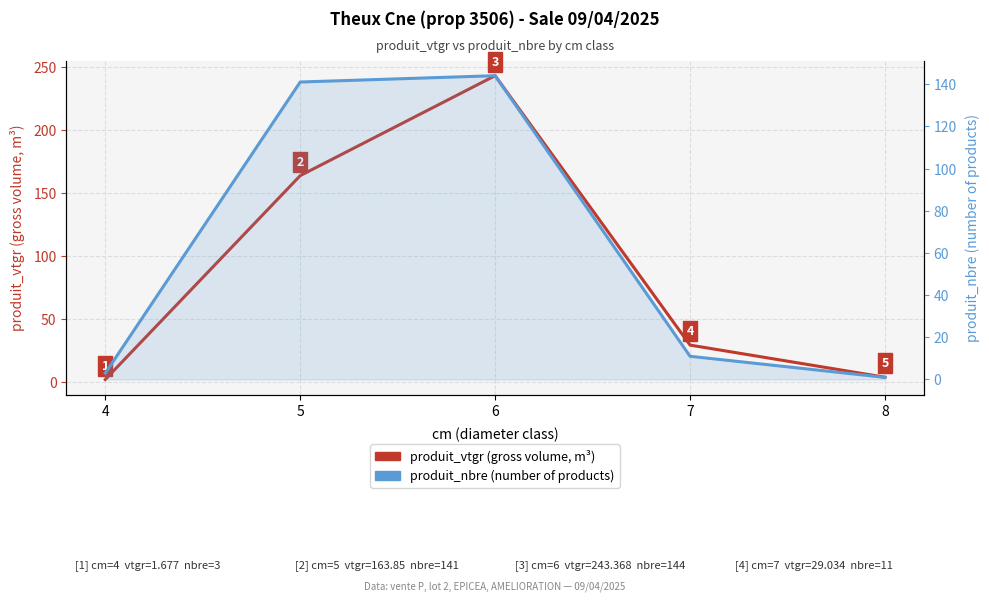

Which series has the largest range (max minus min)?

produit_vtgr (gross volume, m³)